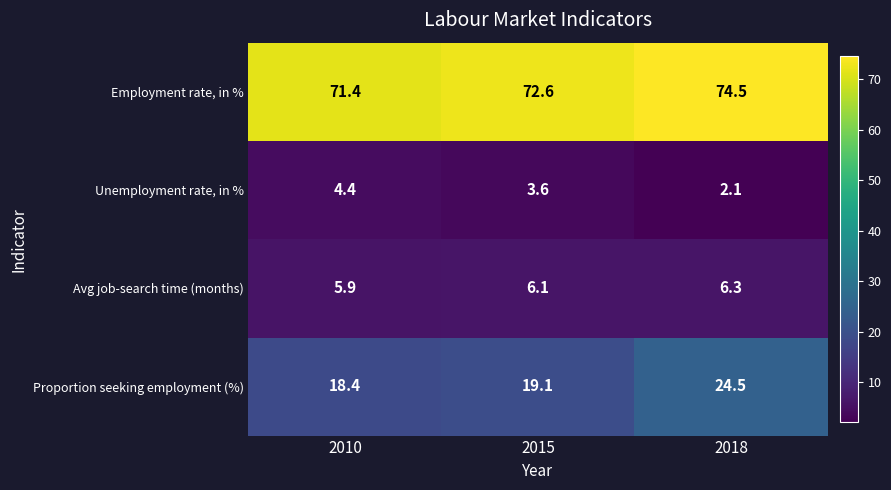

What is the spread (max minus min) of values at 2015?

69.0